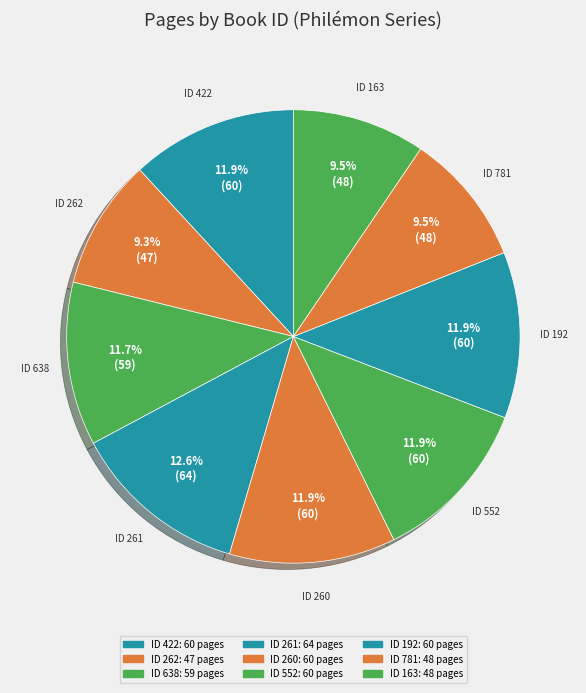

Rank the categories by value from lowest to highest.

262, 781, 163, 638, 422, 260, 552, 192, 261